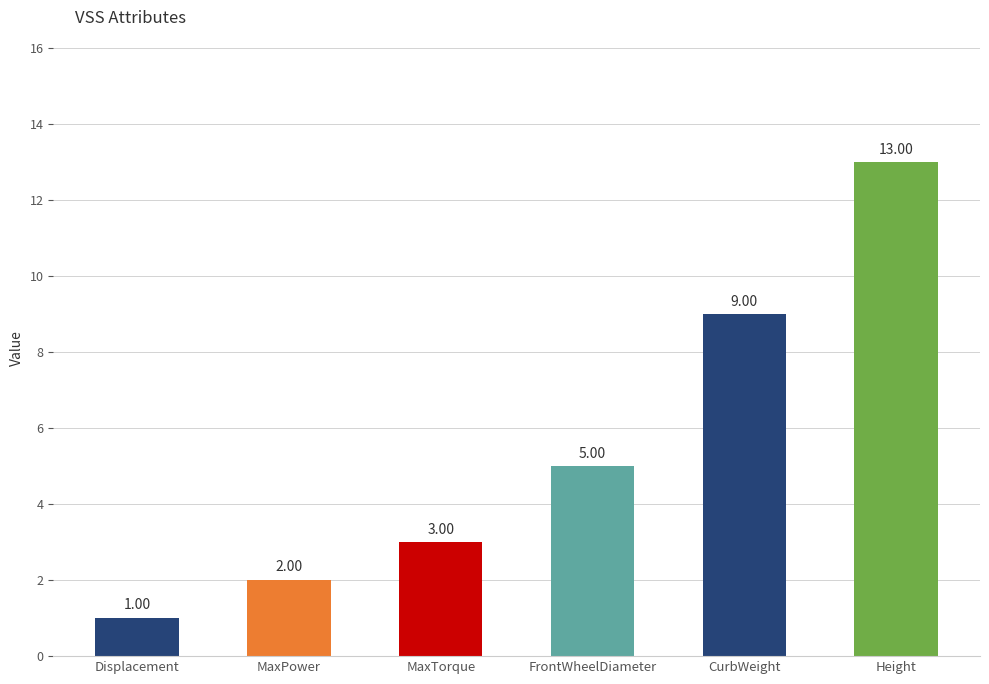

How many data points are less than 5?

3